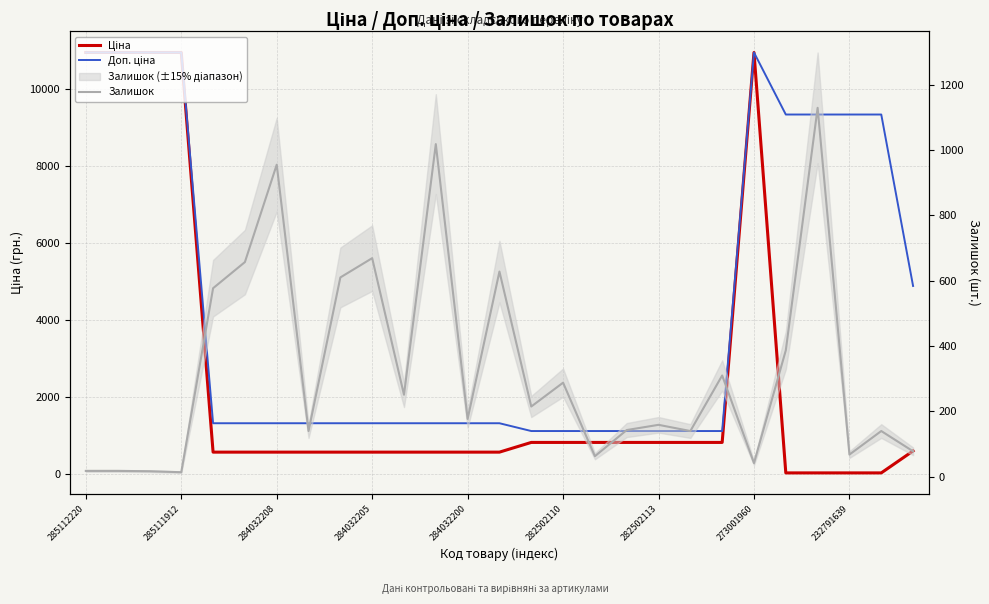

What is the label of the 5th point from the left?

284032200